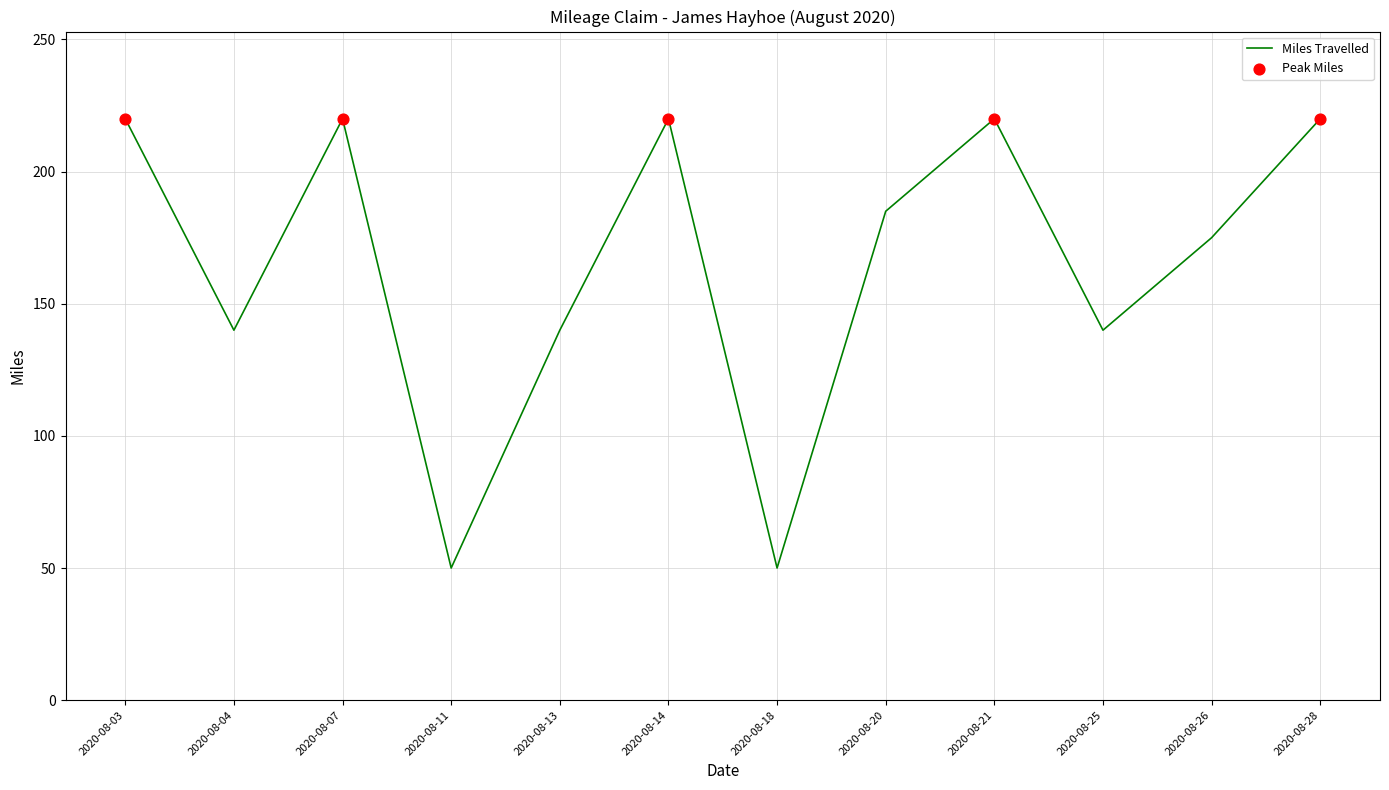

Approximately how many times larger is the value at 2020-08-03 compared to 2020-08-04?

1.6